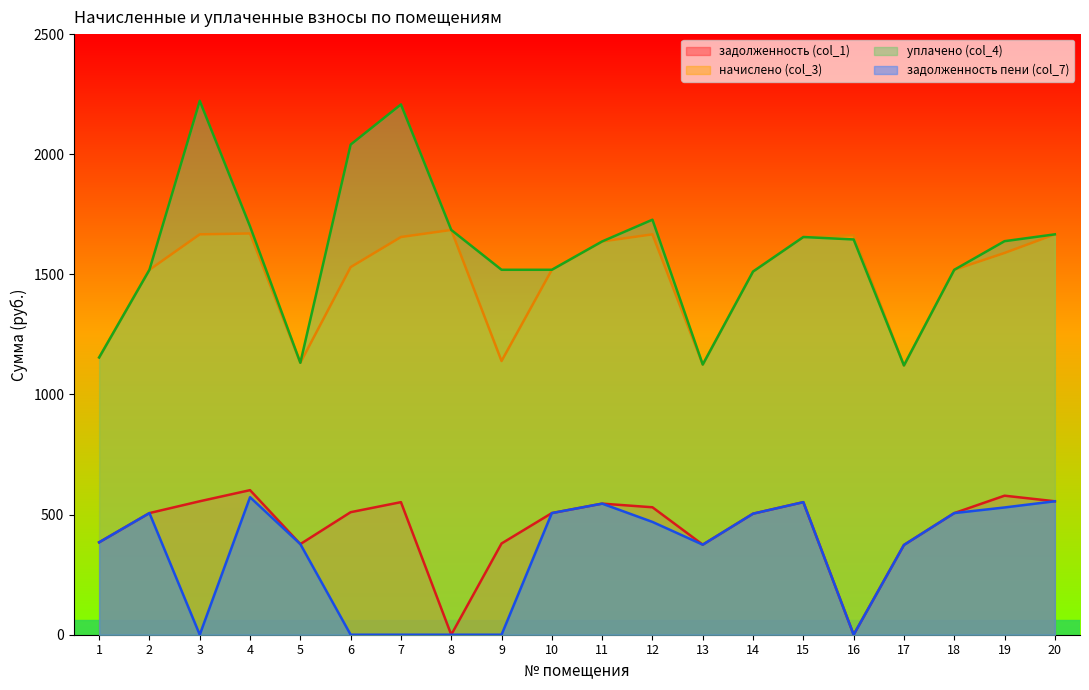

How many interior local valleys does the задолженность (col_1) series have?

4